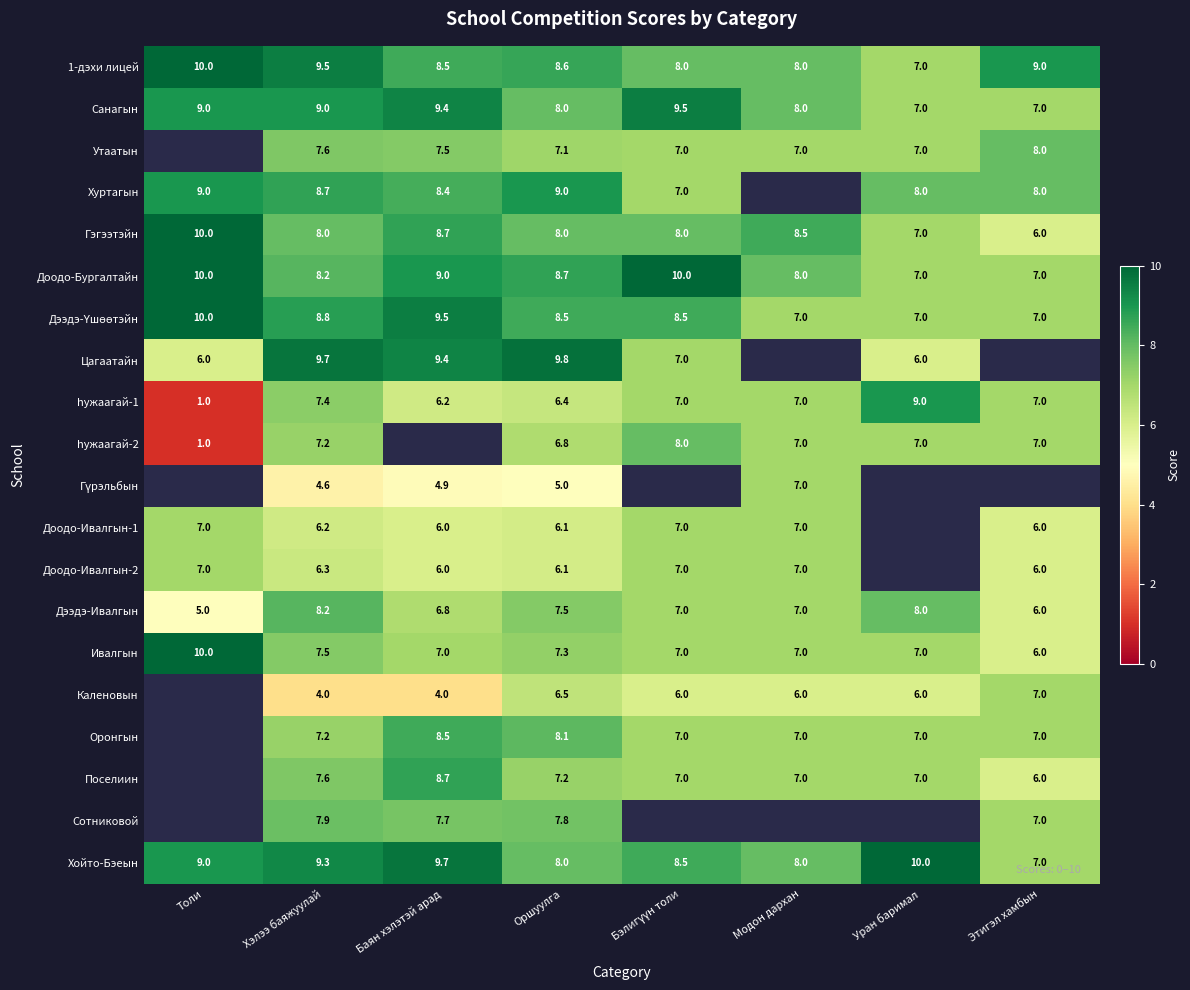

True or false: Доодо-Ивалгын-2 has a value of 7.0 at Модон дархан.

True